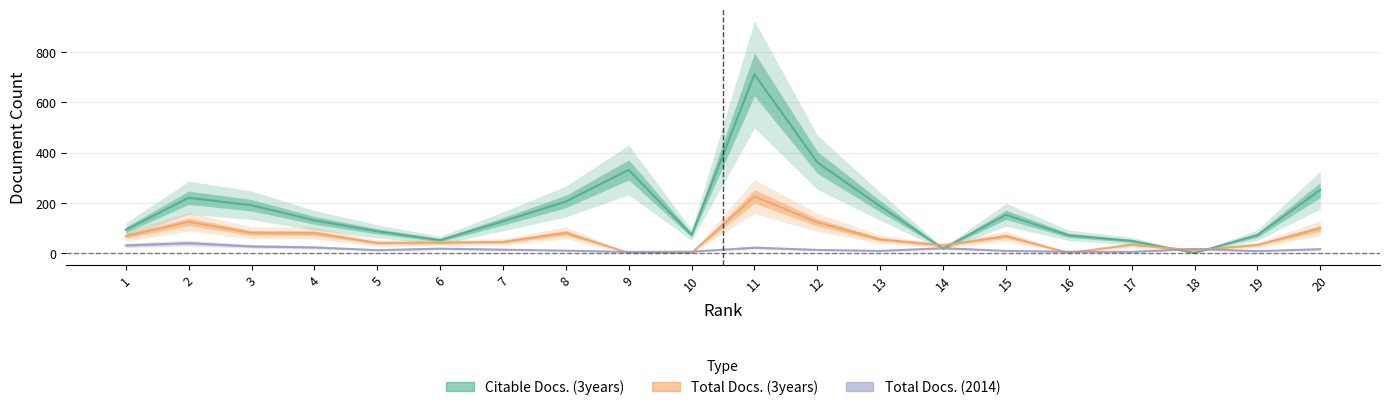

What is the difference between the highest and lowest values at 9?

331